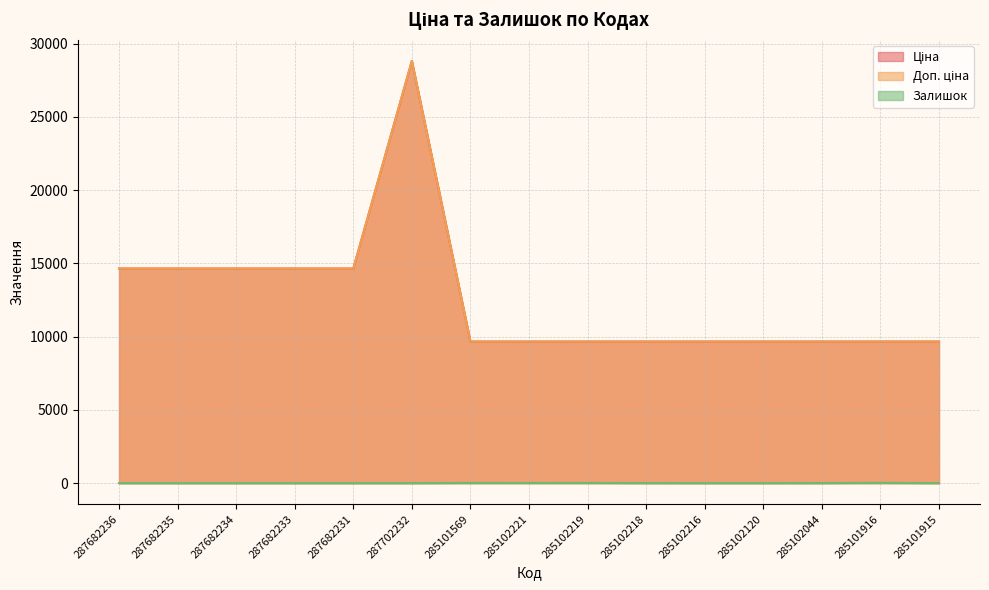

The value of Залишок at 287702232 is 1.0. True or false?

True